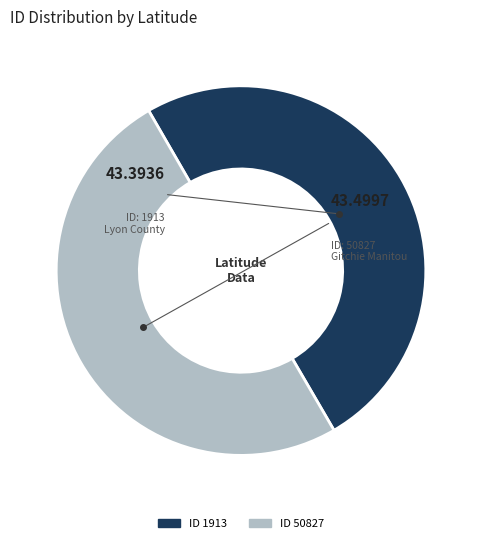

How many slices are in this pie chart?

2